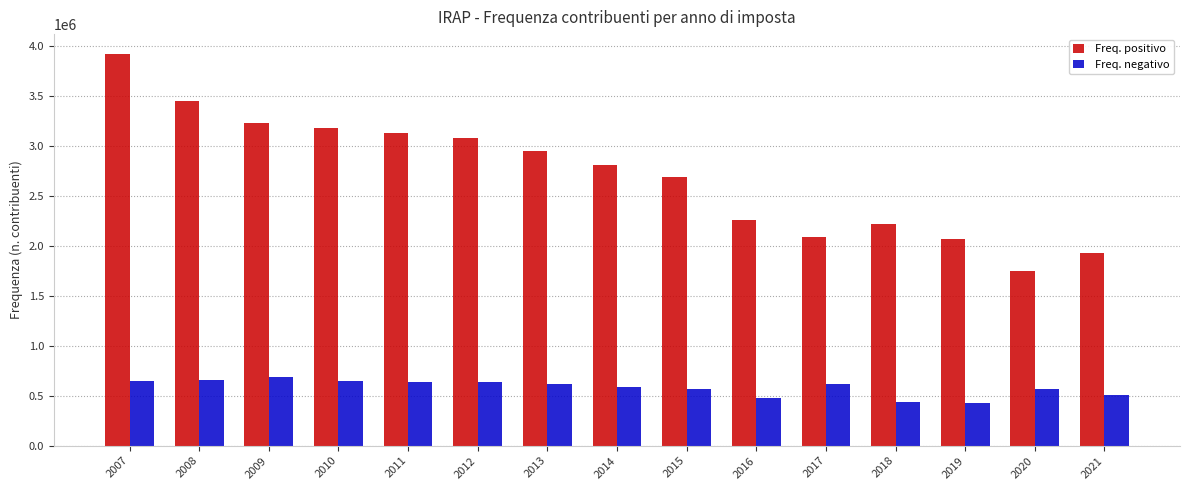

Rank the series by their maximum value, from highest to lowest.

Freq. positivo, Freq. negativo